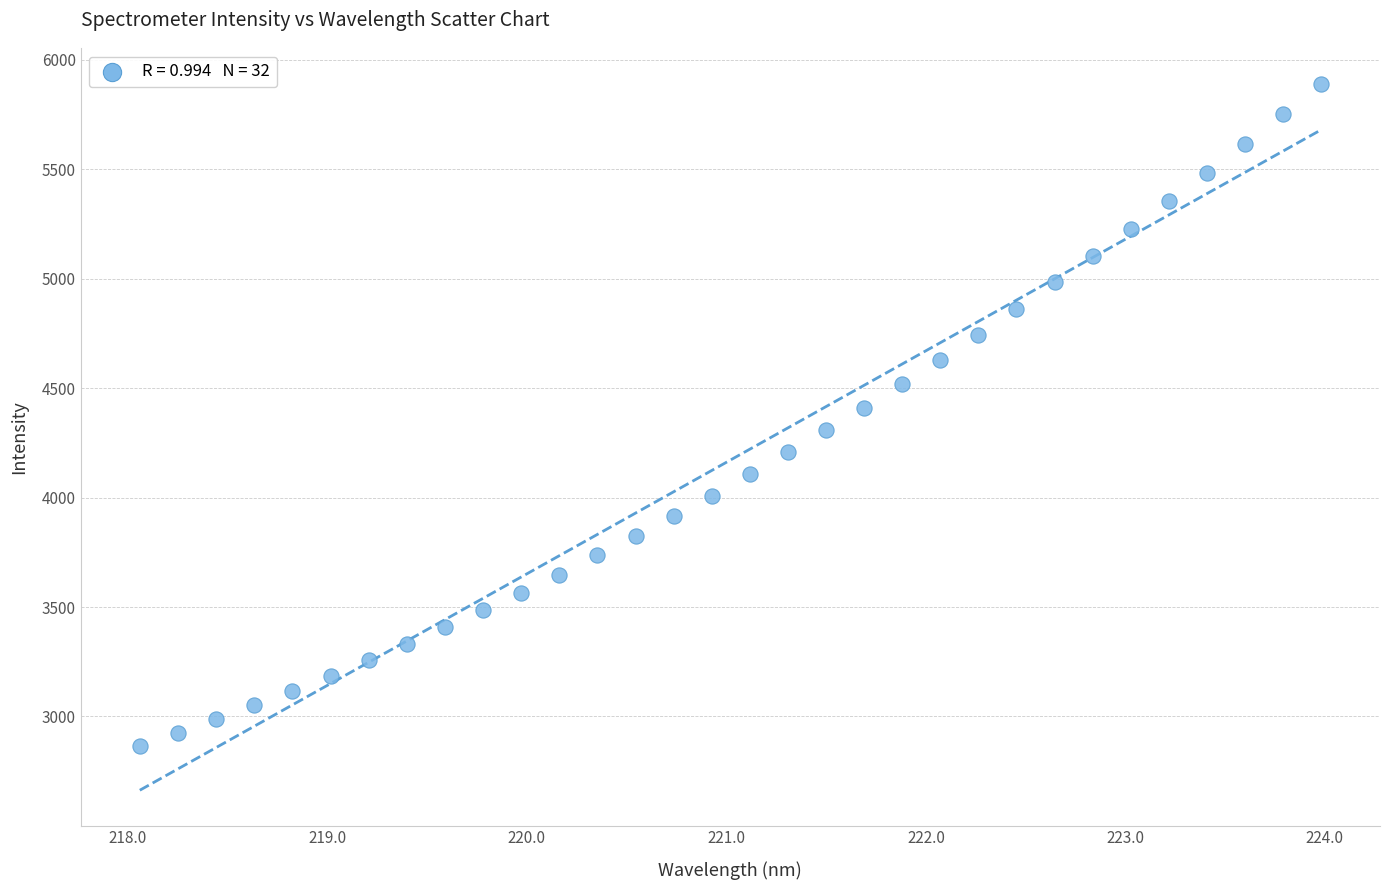

What is the range of X values (max minus min)?

5.9